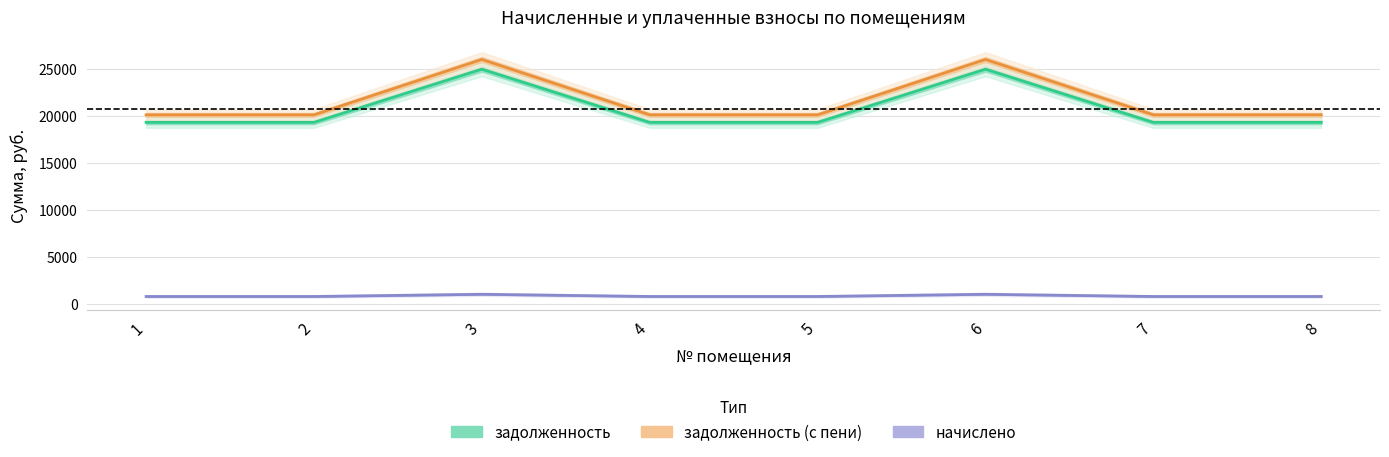

What is the difference between the maximum and minimum values in the задолженность series?

5650.6